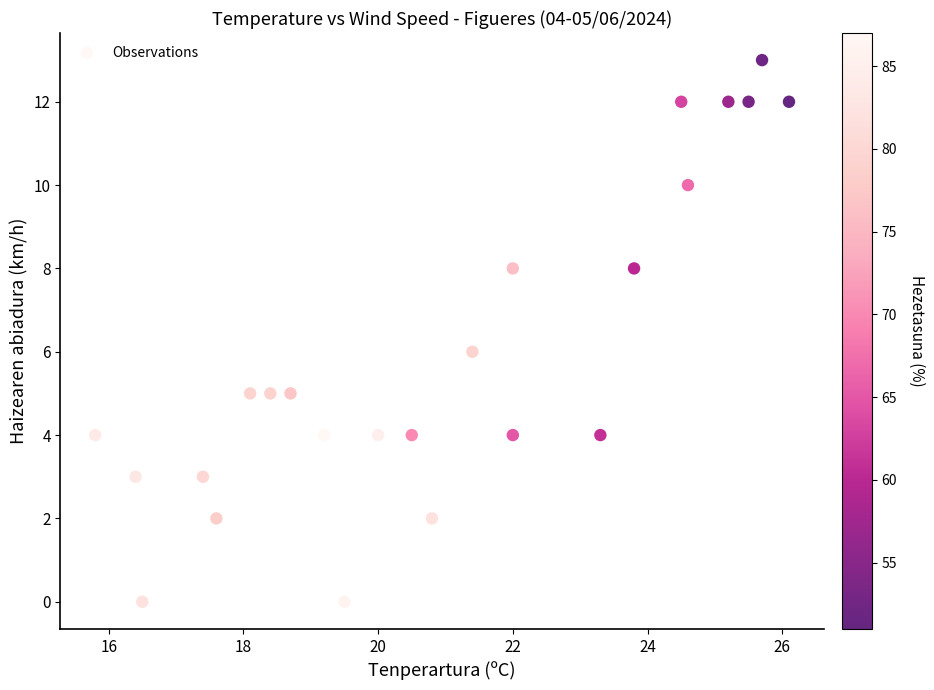

What is the range of Y values (max minus min)?

13